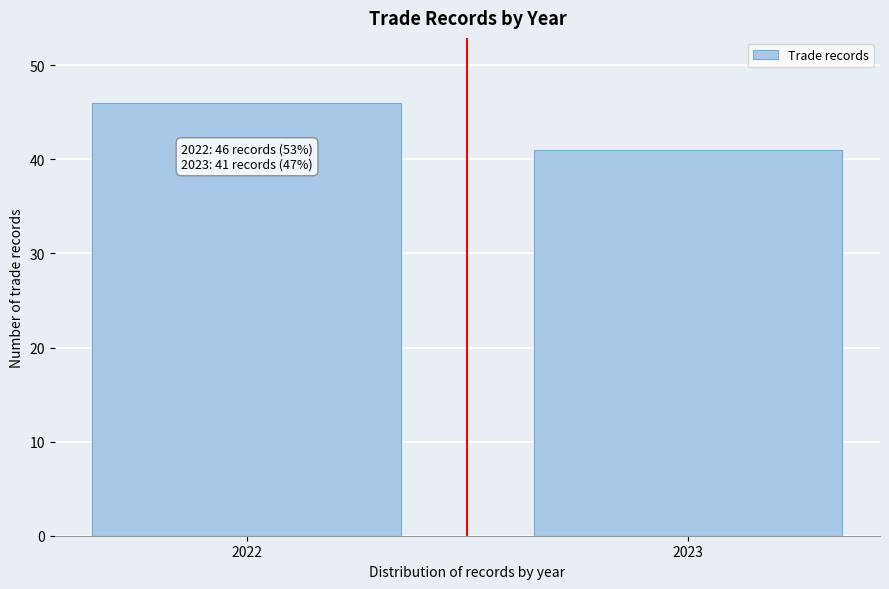

Reading left to right, what are all the values shown in this chart?

2022=46	2023=41